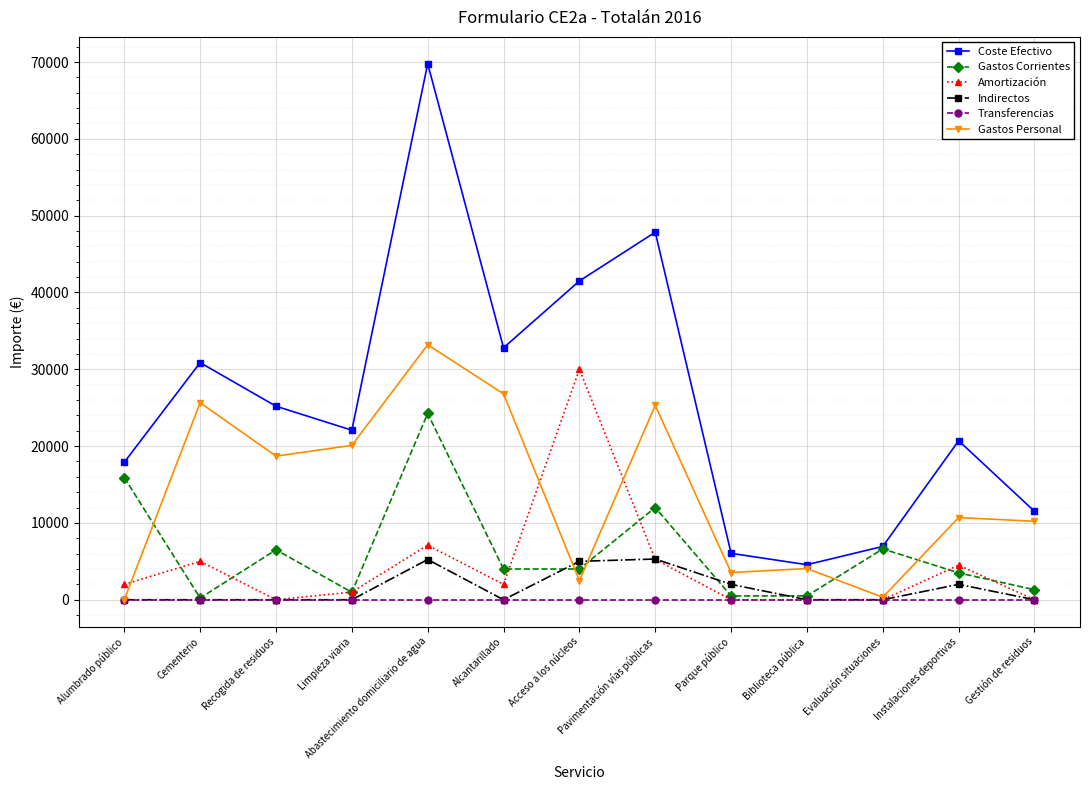

True or false: Coste Efectivo has more than 2 points higher than both neighbors.

True